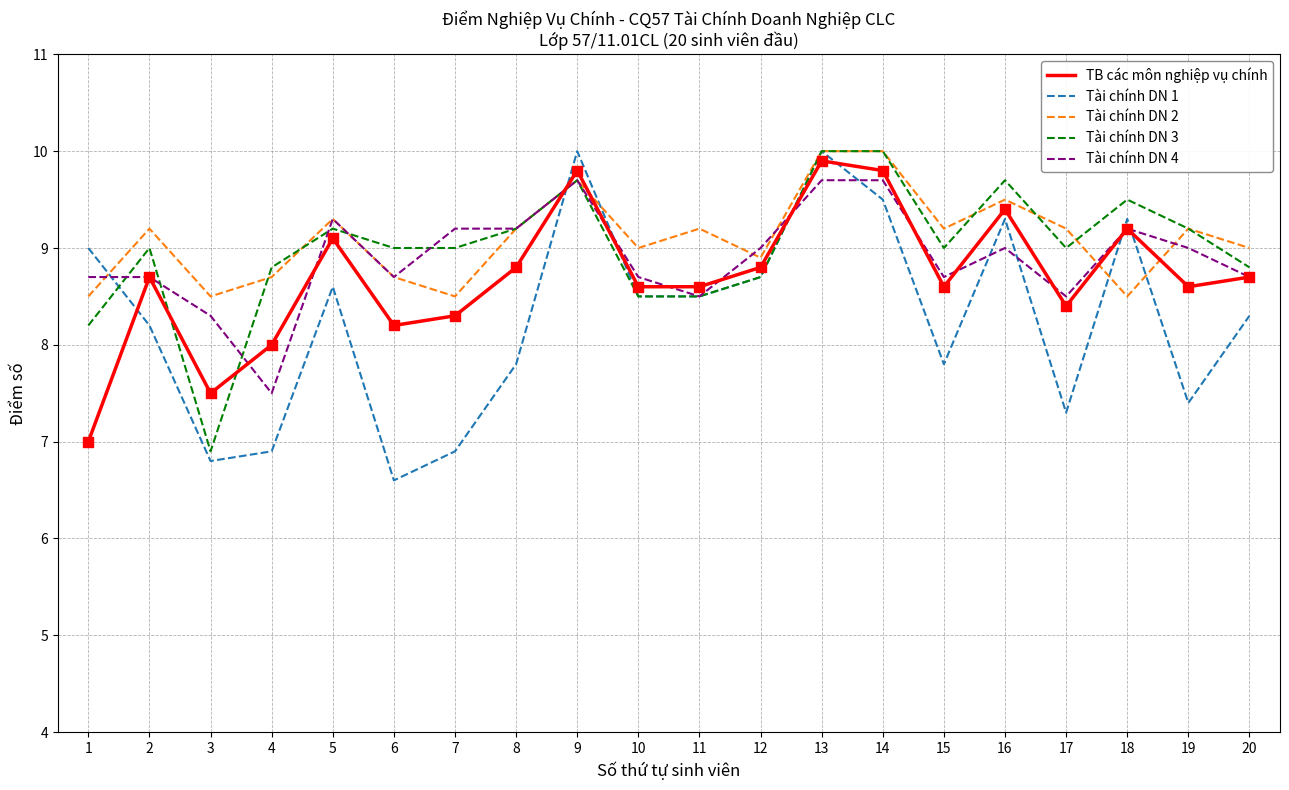

At how many categories does at least one series exceed 7?

20